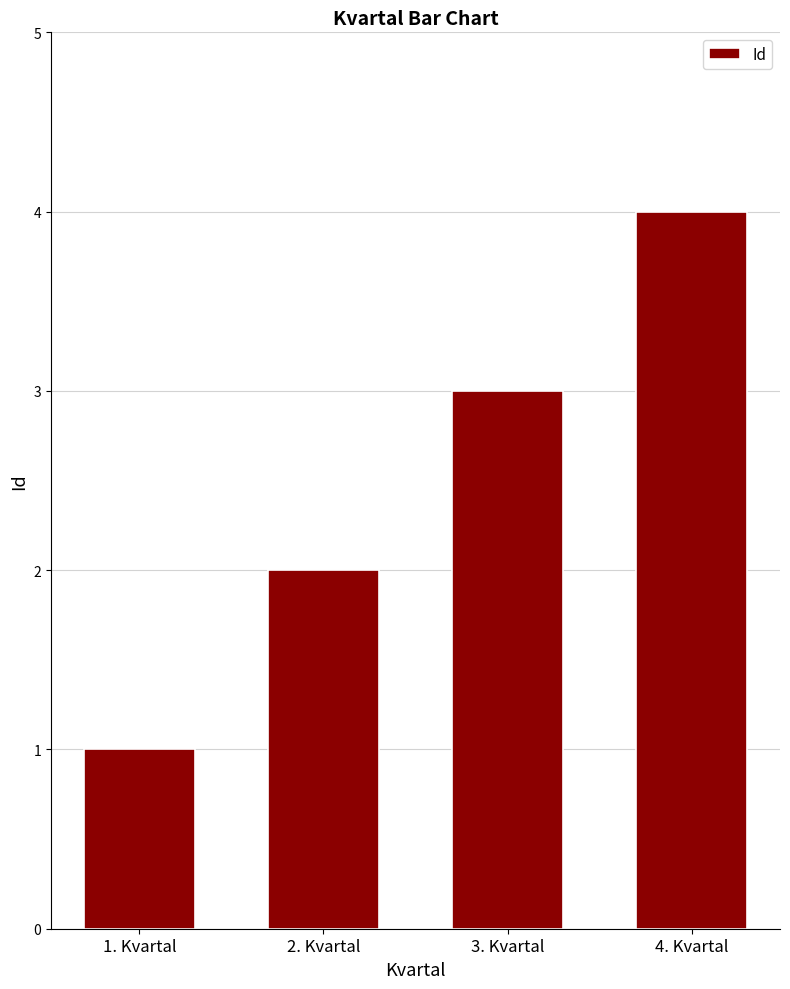

Which has a higher value, 3. Kvartal or 4. Kvartal?

4. Kvartal